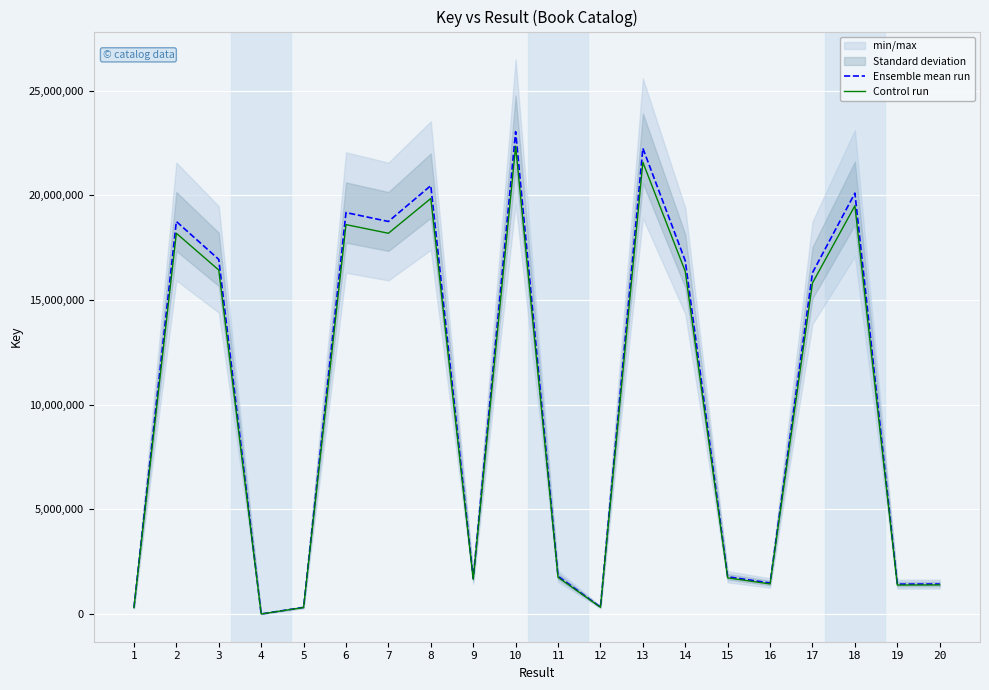

What is the minimum value for Control run?

6076.1